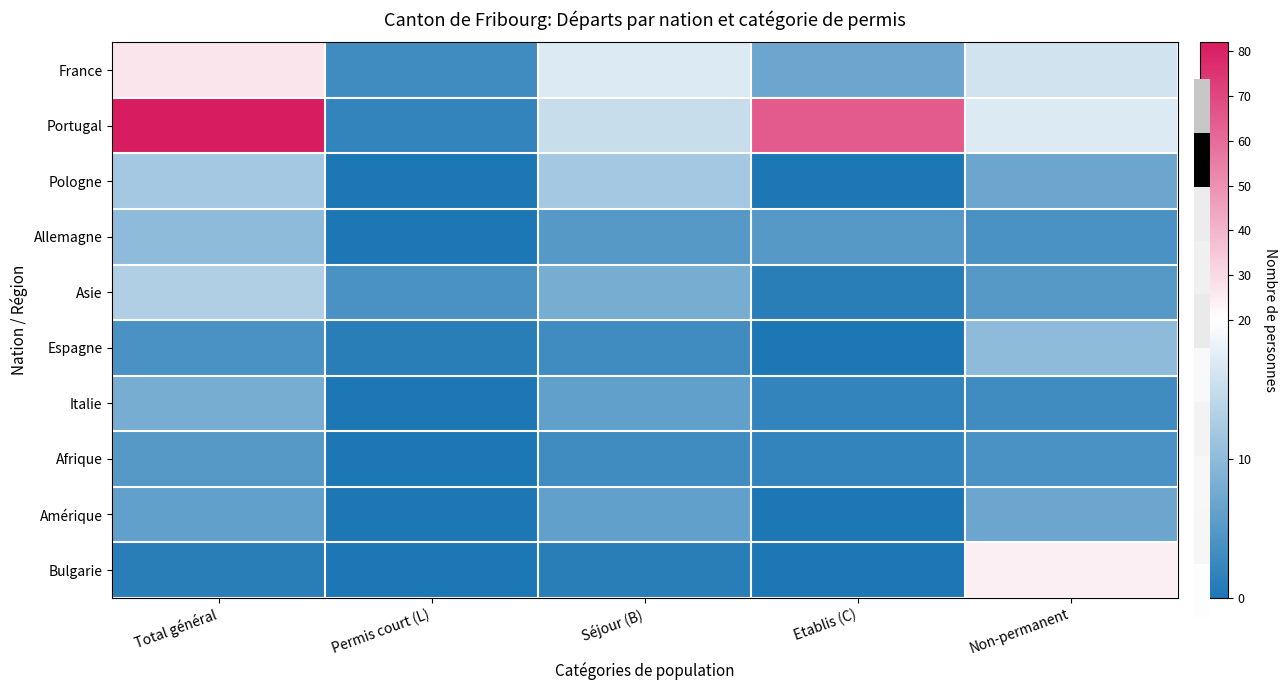

List the series in order of their peak value, highest first.

Portugal, France, Bulgarie, Asie, Pologne, Allemagne, Espagne, Italie, Amérique, Afrique